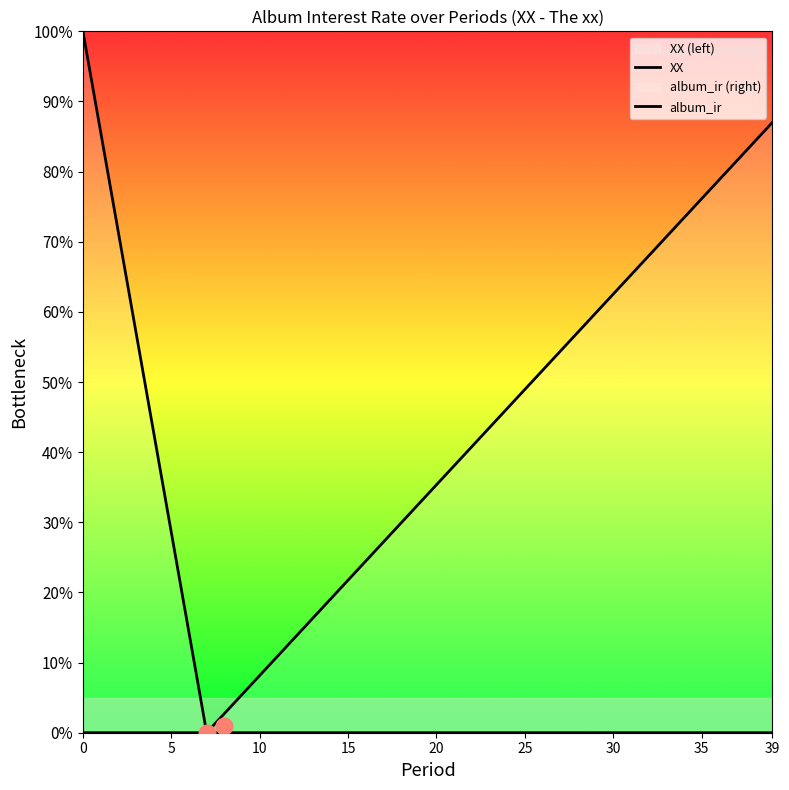

Rank the series by their maximum value, from highest to lowest.

XX, album_ir